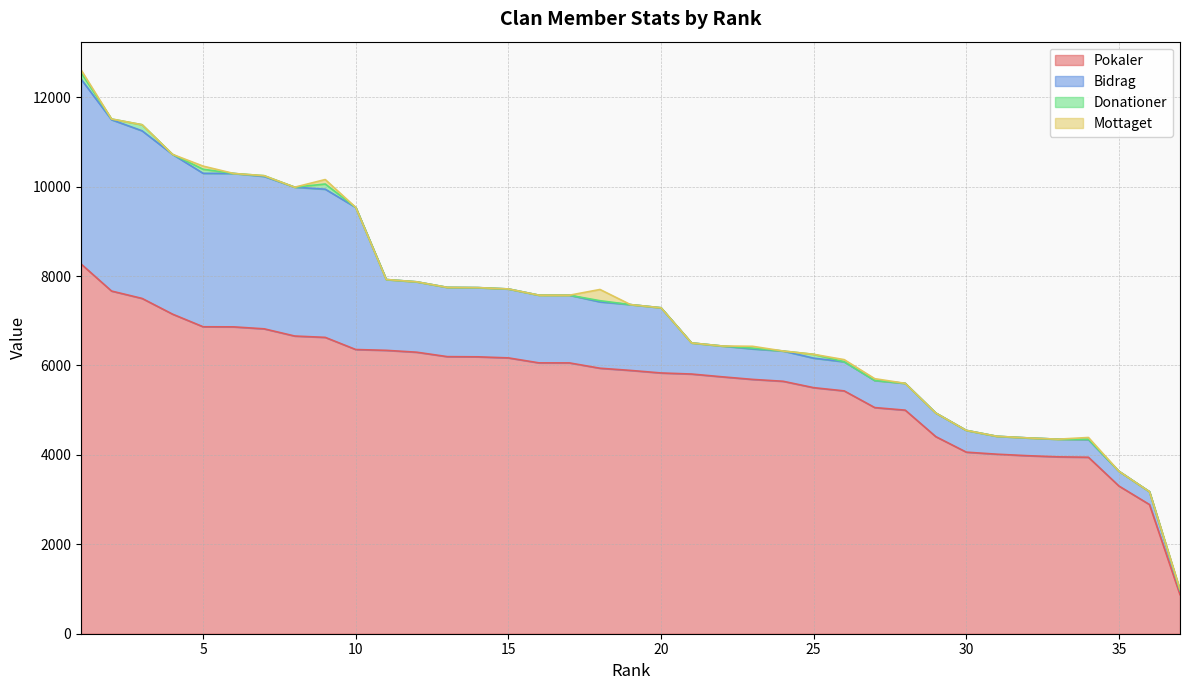

Which series has the widest spread of values?

Pokaler